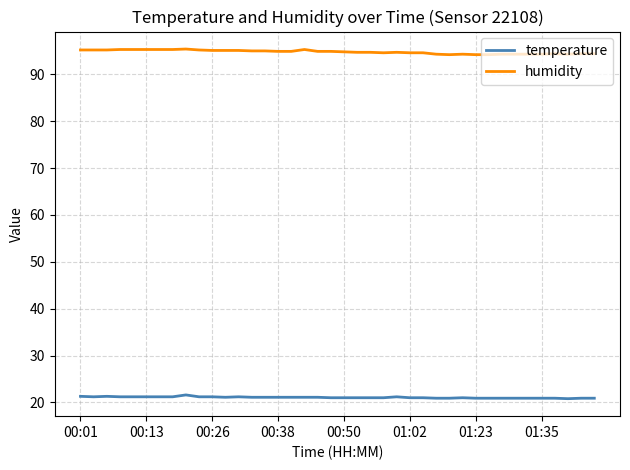

True or false: temperature and humidity intersect in this chart.

False